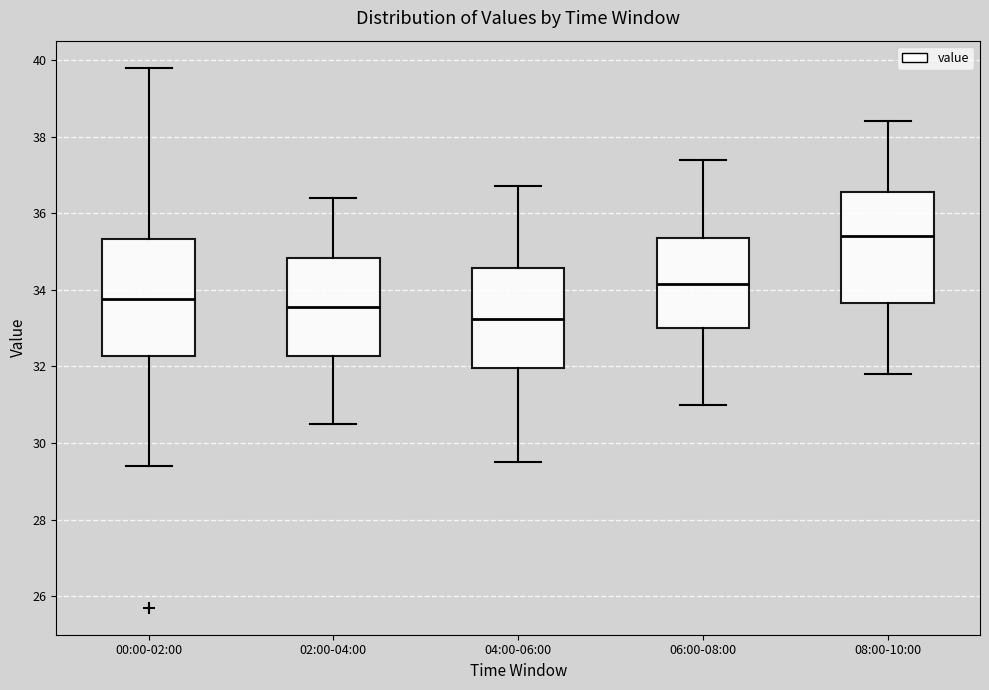

Which box has the highest median line?

08:00-10:00